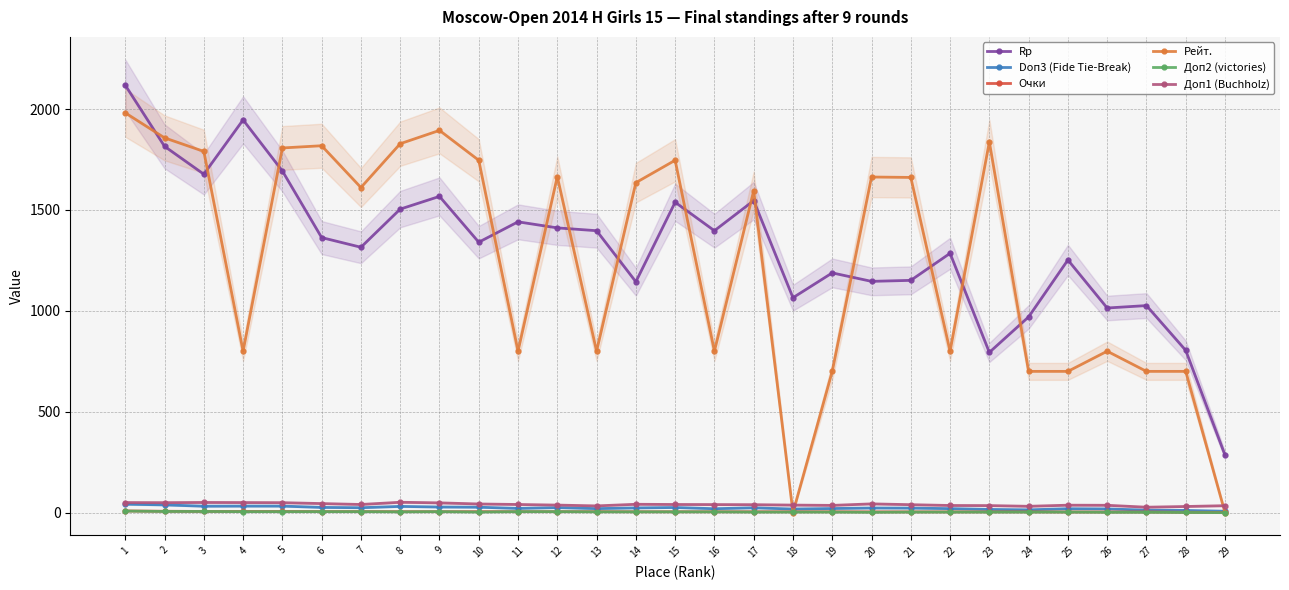

How many distinct data groups are displayed?

6